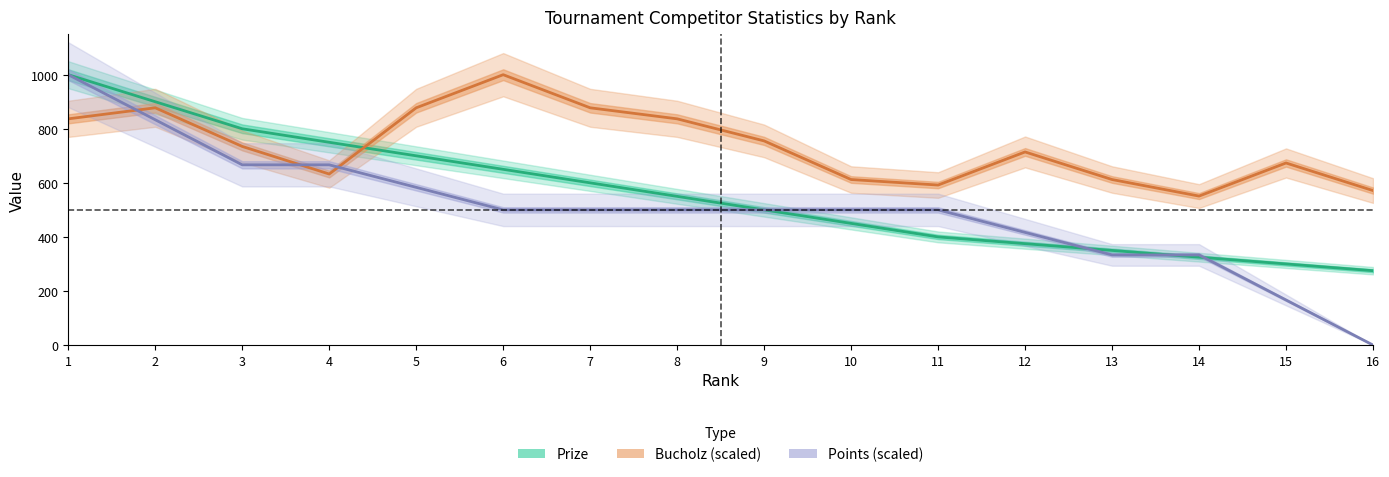

What is the spread (max minus min) of values at 16?

571.4